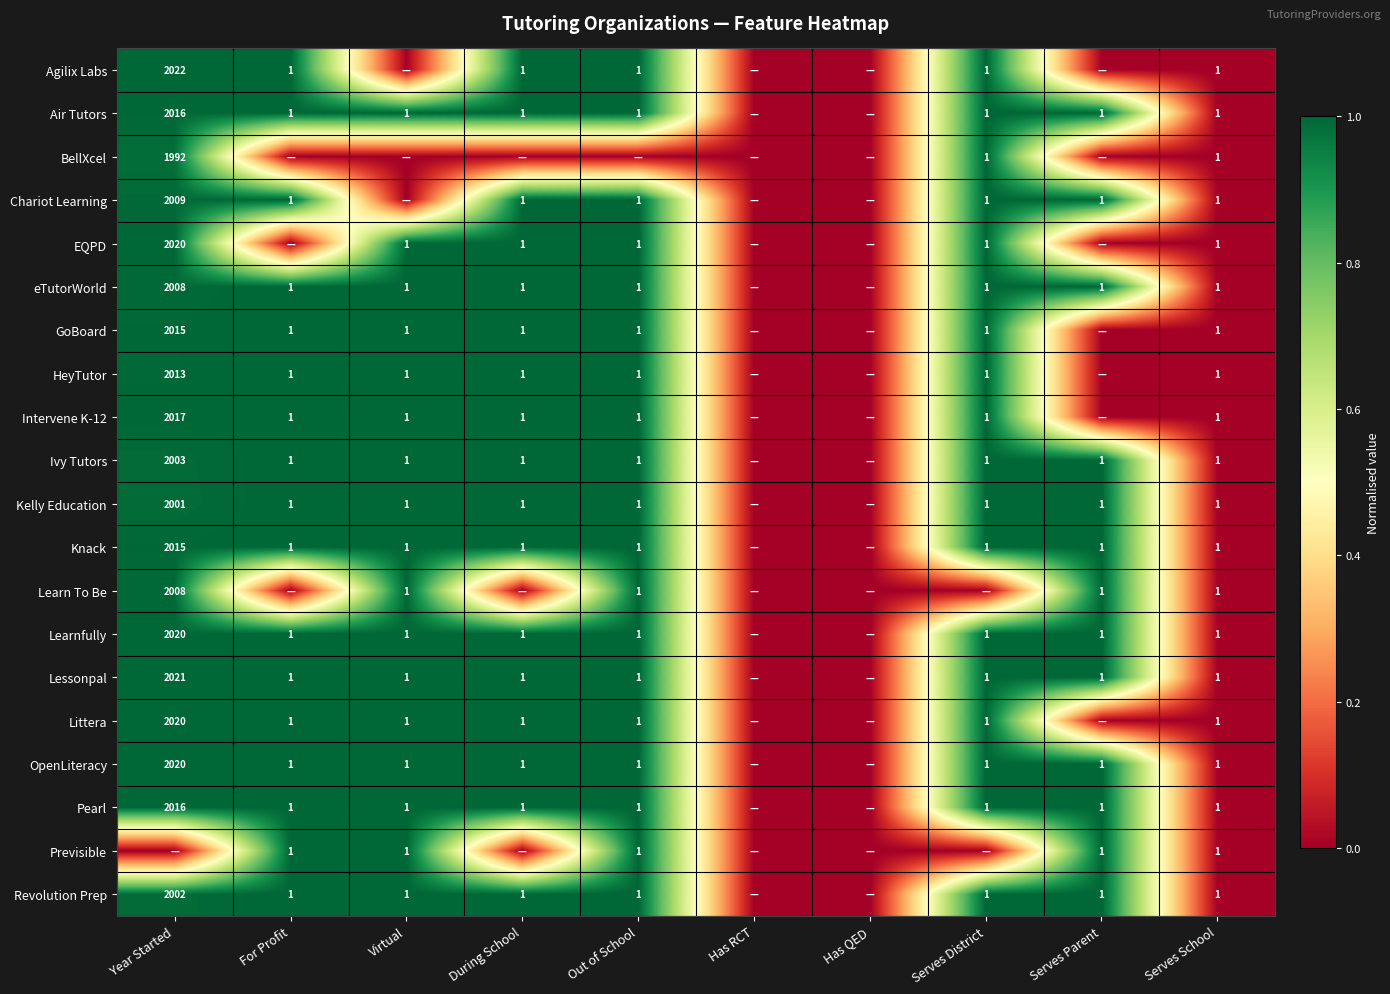

What is the difference between the highest and lowest values at Out of School?

1.0